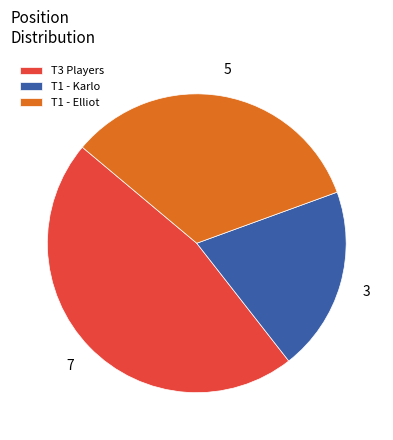

Which slice is the largest?

T3 Players